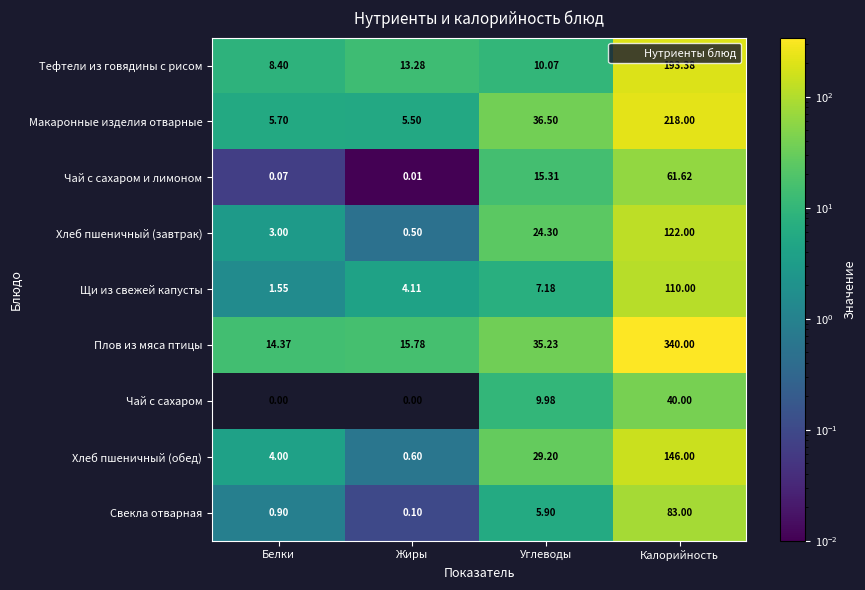

At which label does Плов из мяса птицы reach its peak?

Калорийность